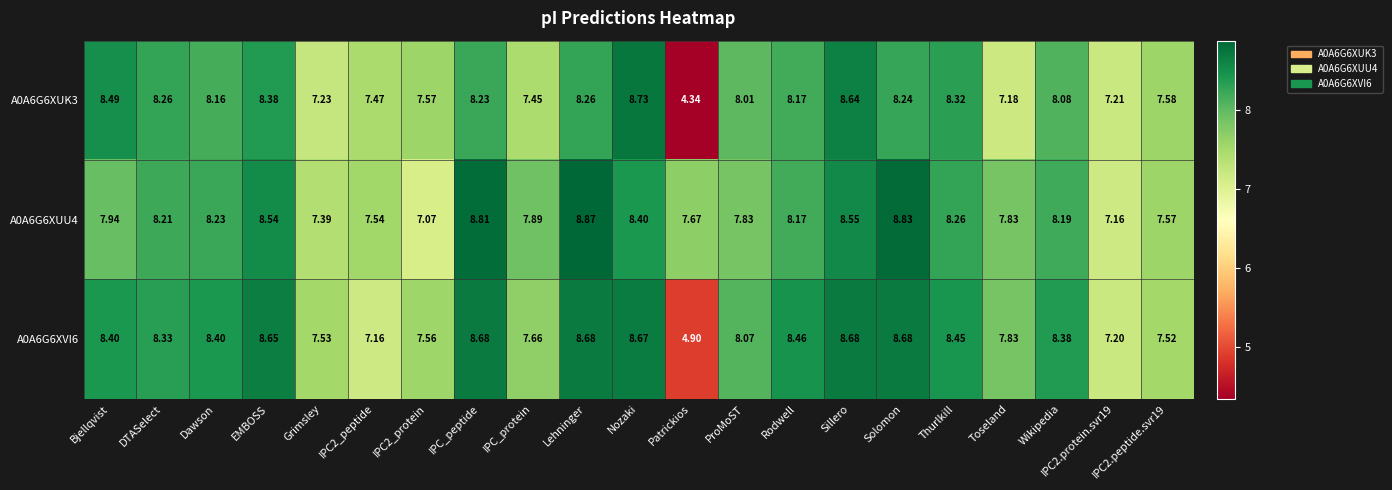

At which label is A0A6G6XUK3 closest to 6?

Toseland